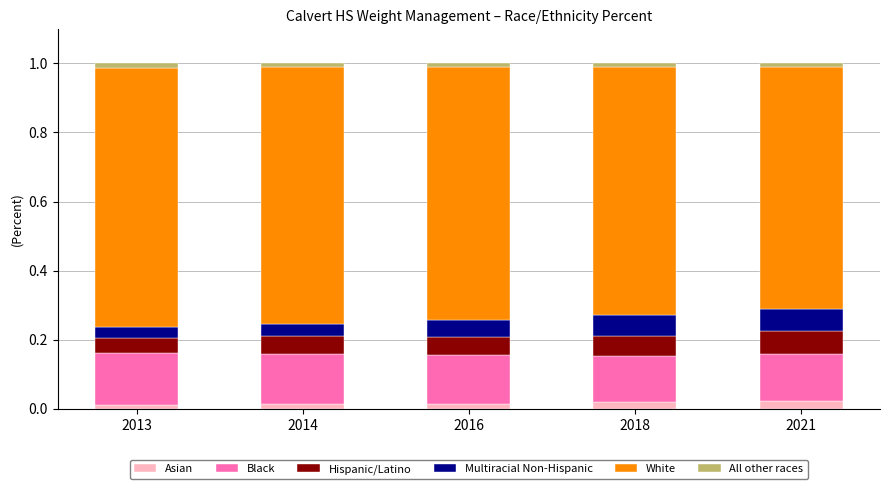

The Asian series shows 0.0 at 2021. True or false?

True